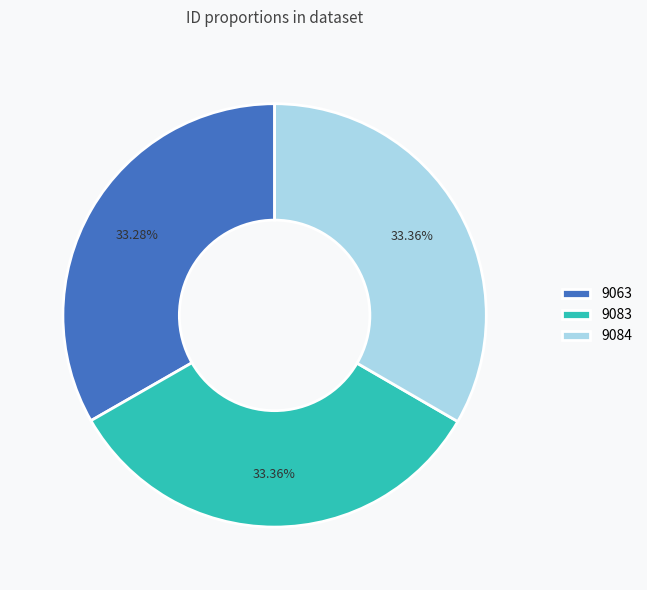

Approximately how many times larger is the value at 9063 compared to 9083?

1.0